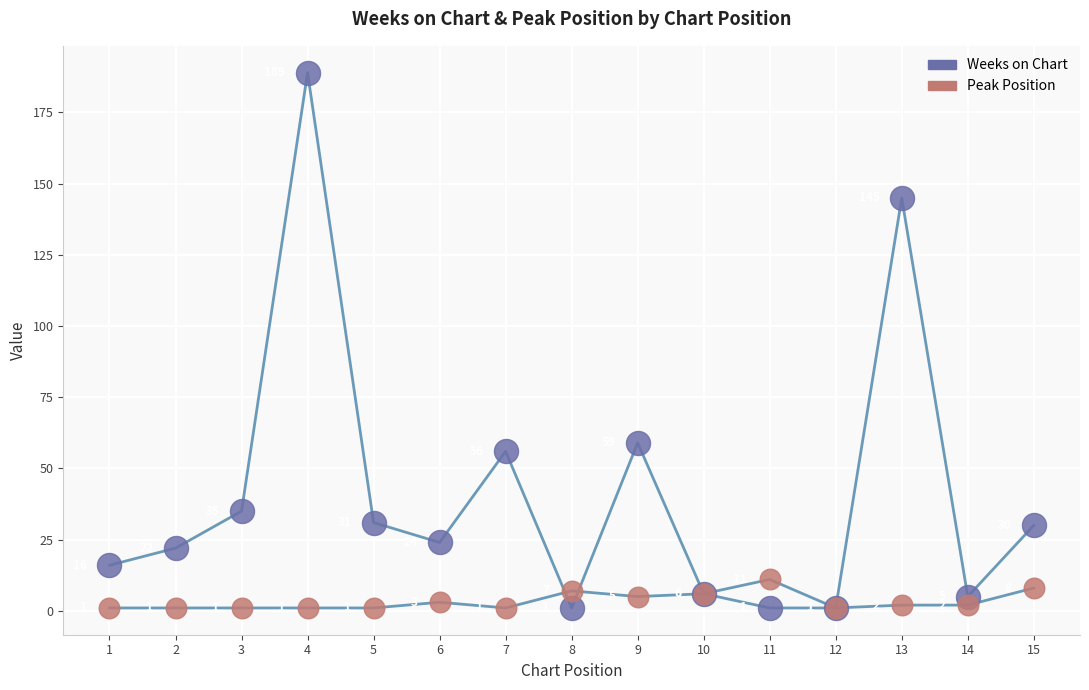

Which series has the widest spread of Y values?

Weeks on Chart